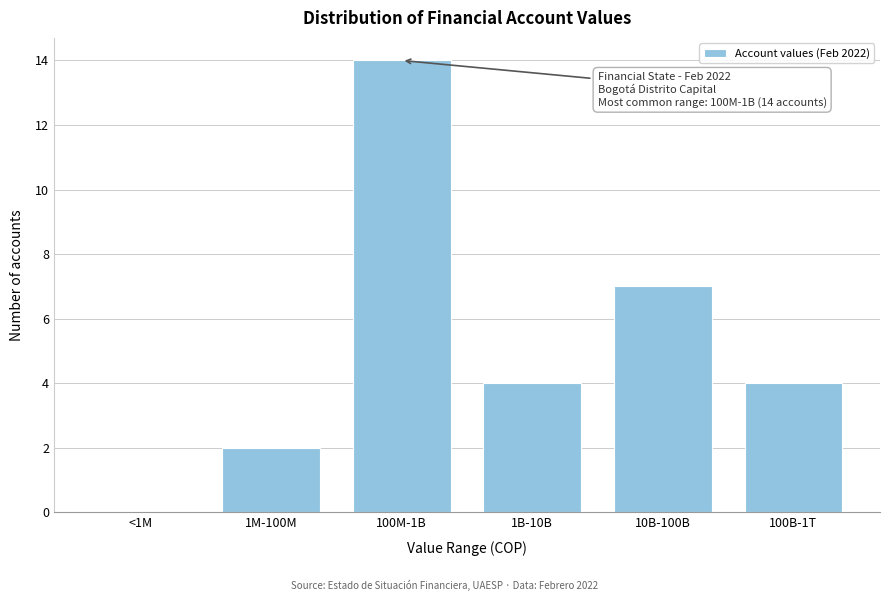

Reading right to left, what are all the values shown in this chart?

100B-1T=4	10B-100B=7	1B-10B=4	100M-1B=14	1M-100M=2	<1M=0